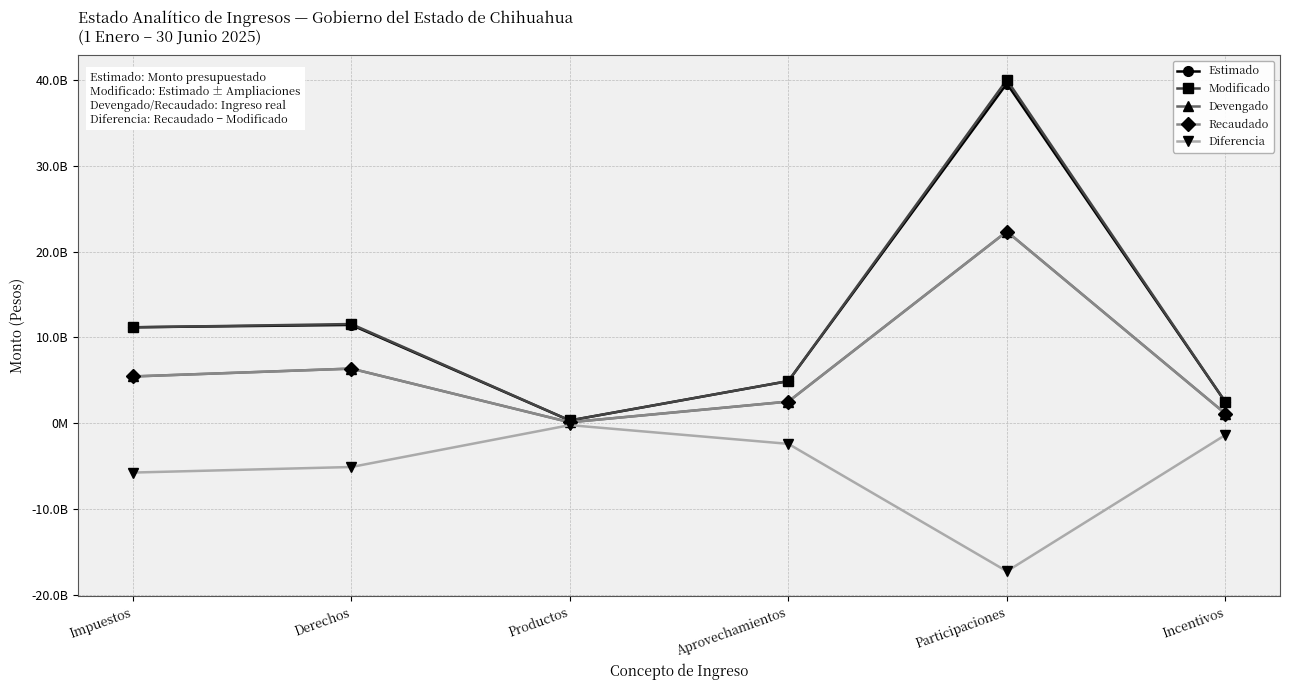

Does the chart have visible grid lines?

Yes